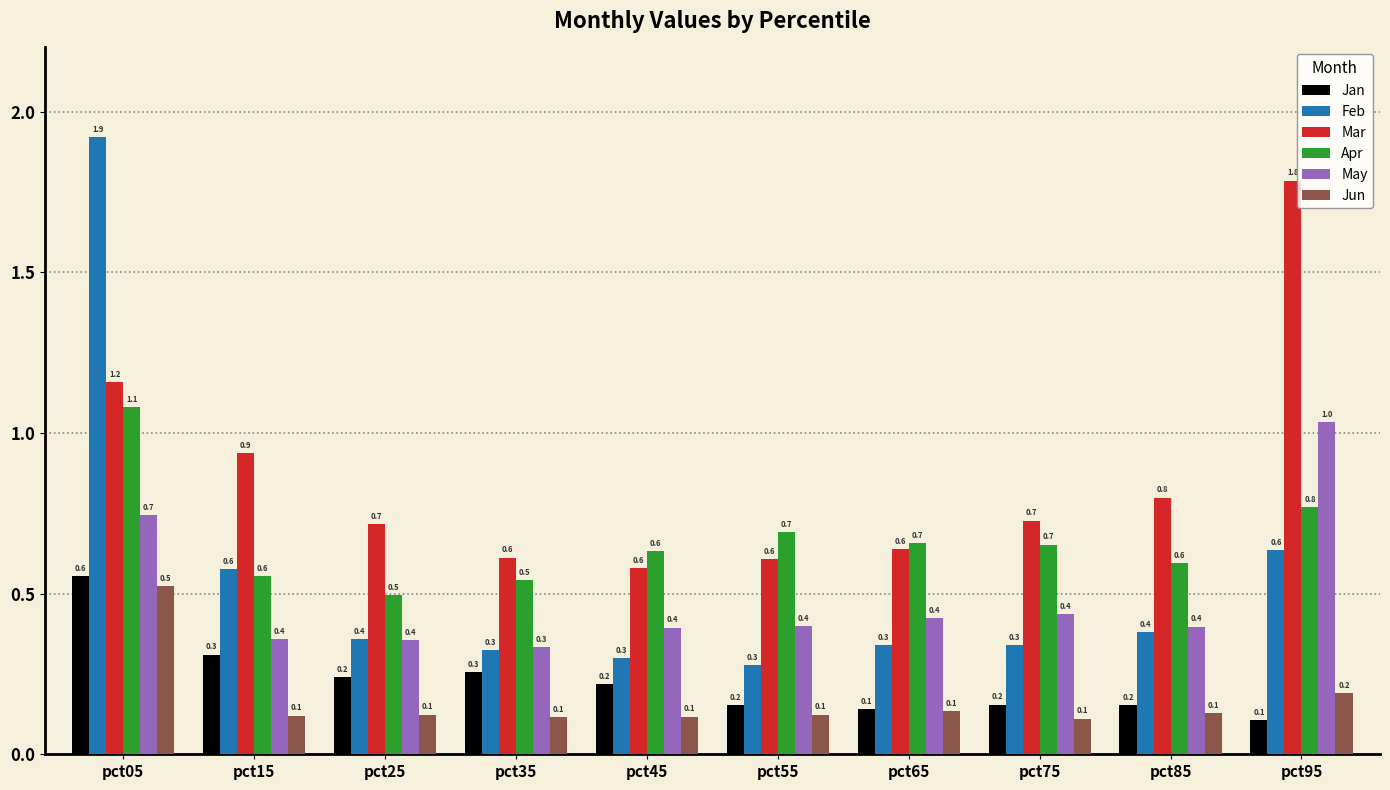

The Jan series shows 0.2 at pct85. True or false?

True